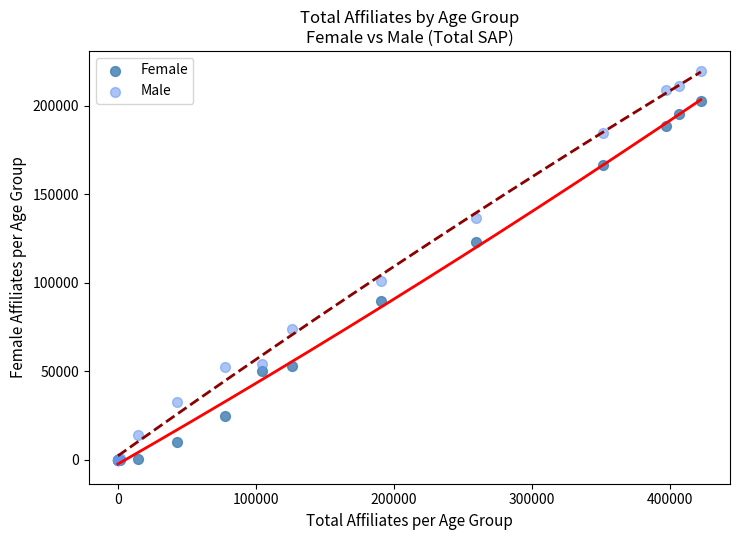

Across all series, what Y value is closest to 109954?

101080